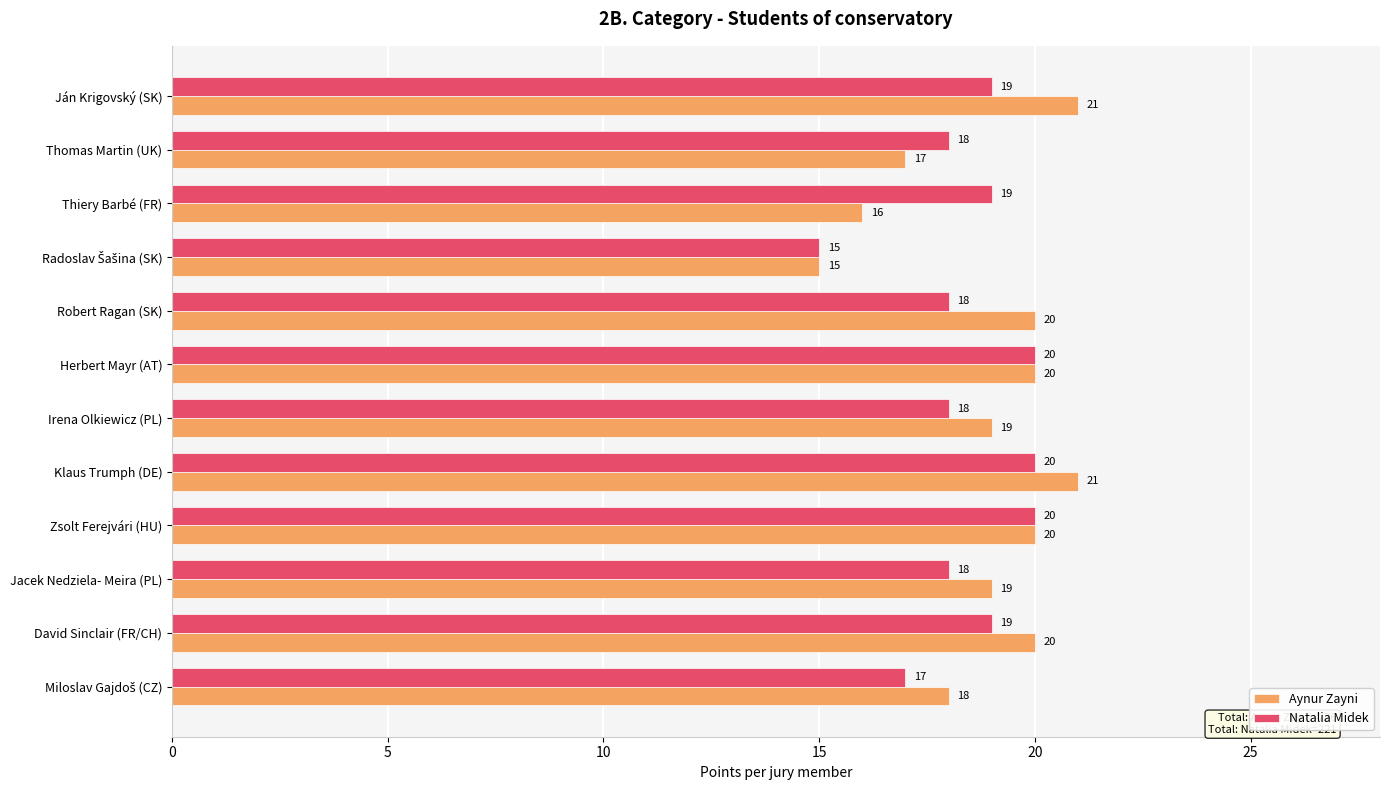

Count the Aynur Zayni values in the range 18 to 20.

7